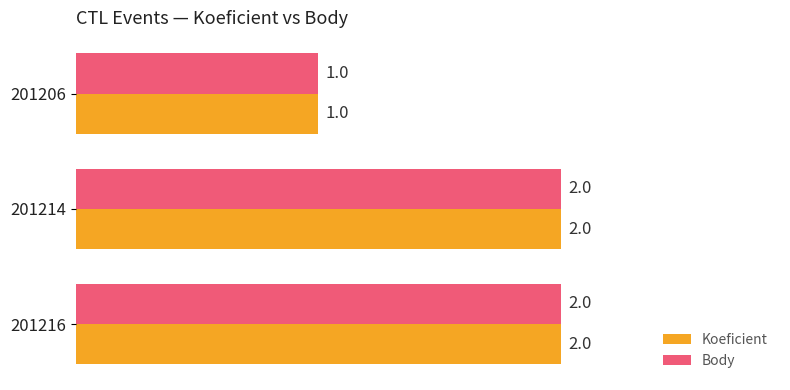

Where is Body nearest to the value 1?

201206